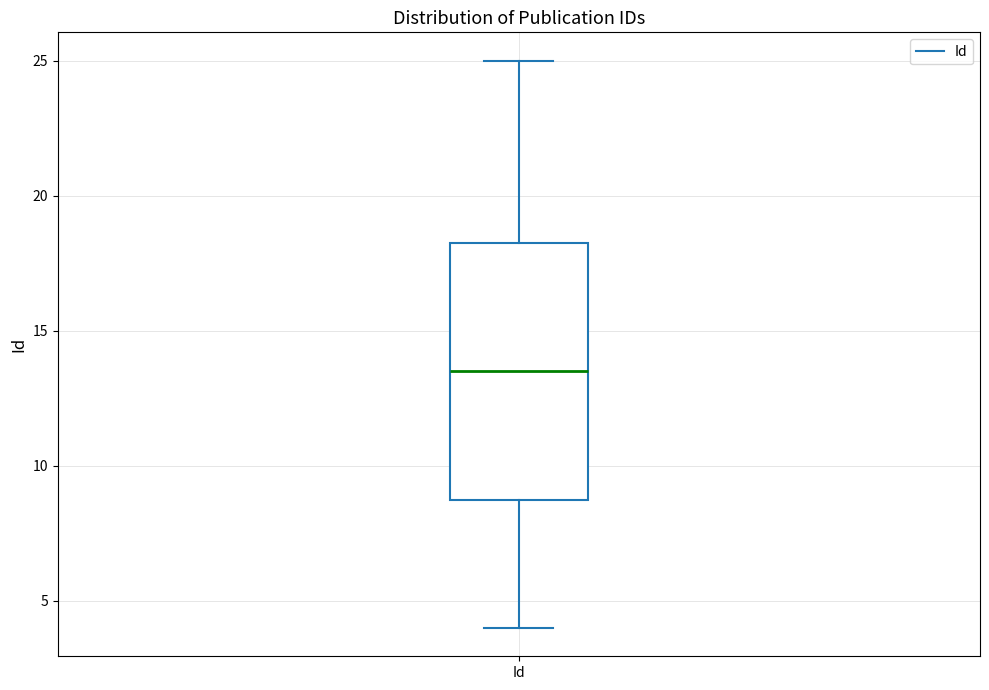

Where is the lower edge of the box for Id on the y-axis? The values are not printed on the chart, so give them approximately, as read against the axis.

9.0